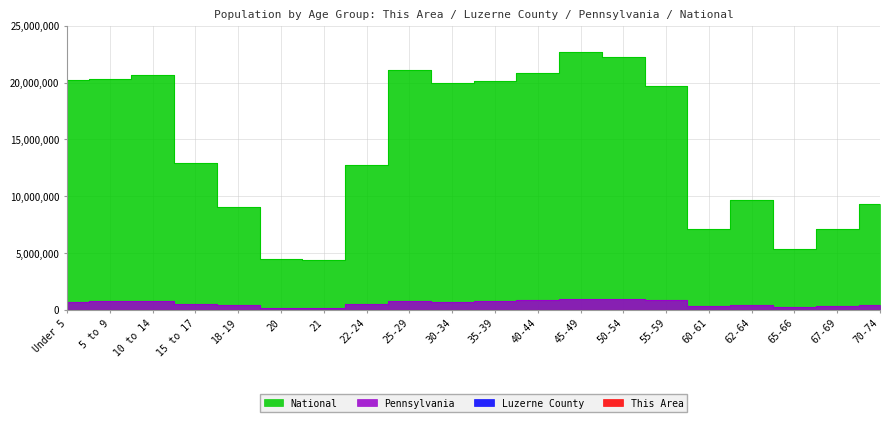

Which series has the widest spread of values?

National